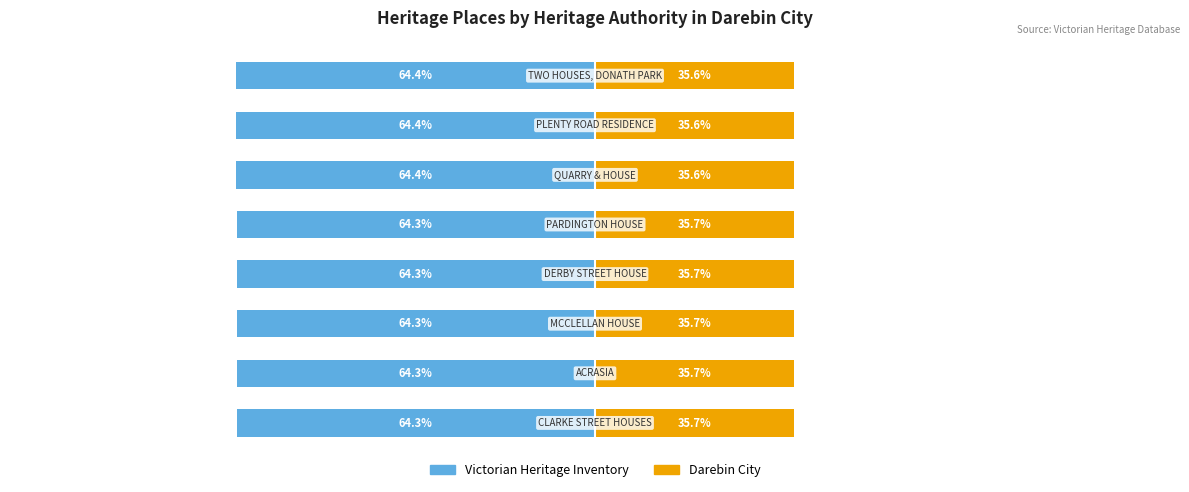

Reading left to right, what are all the values shown in this chart?

Victorian Heritage Inventory: −125=-64.3	−100=-64.3	−75=-64.3	−50=-64.3	−25=-64.3	0=-64.4	25=-64.4	50=-64.4
Darebin City: −125=35.7	−100=35.7	−75=35.7	−50=35.7	−25=35.7	0=35.6	25=35.6	50=35.6